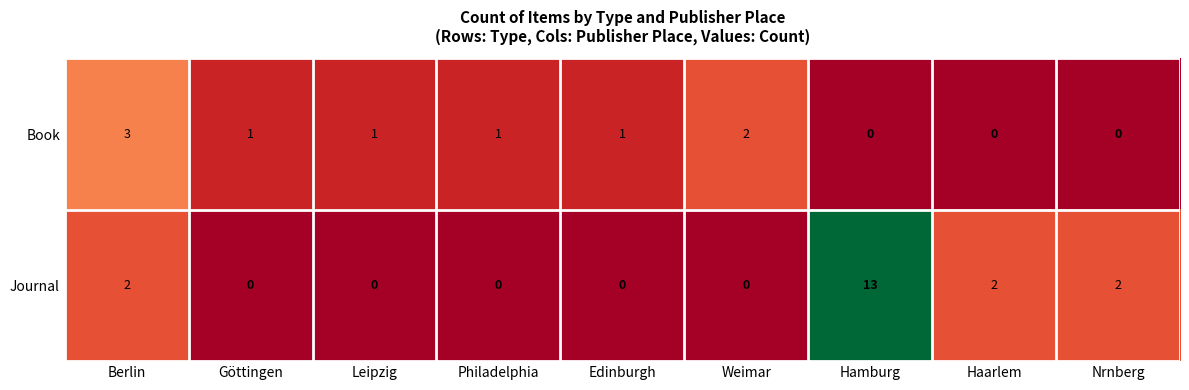

Which series changed the most between Leipzig and Nrnberg?

Journal